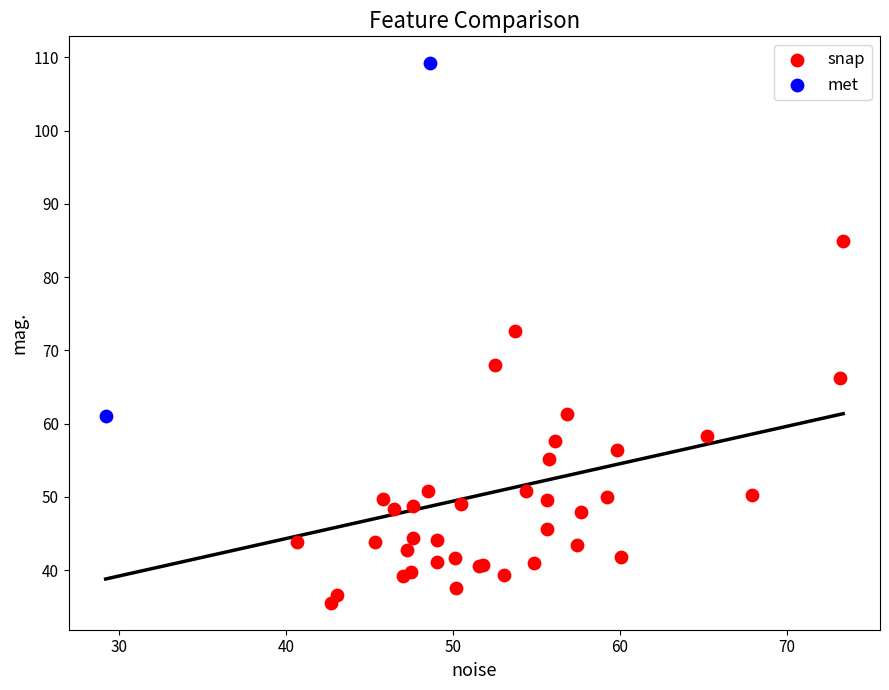

What are all the series names shown in the legend?

snap, met